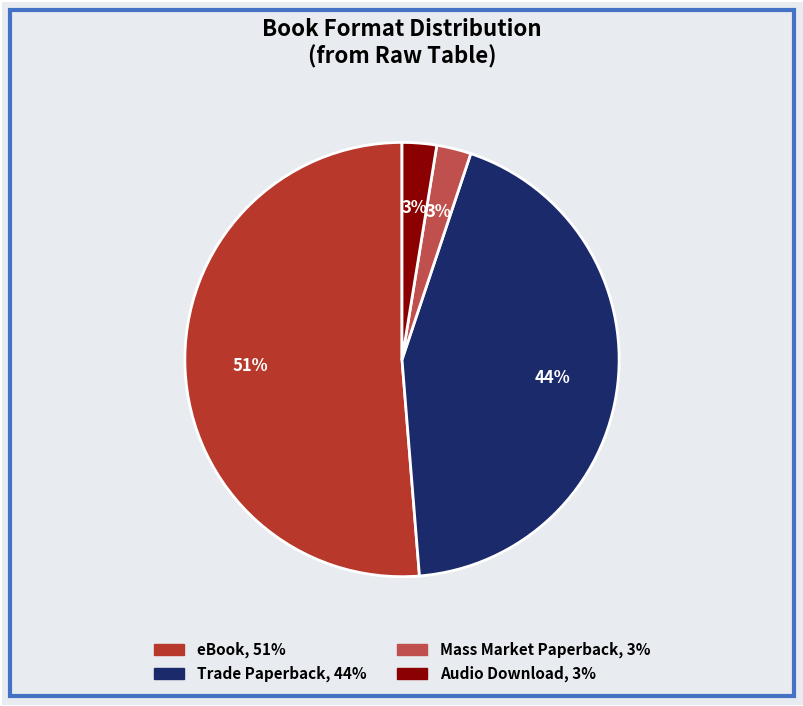

To the nearest percent, what is the average slice percentage?

25%